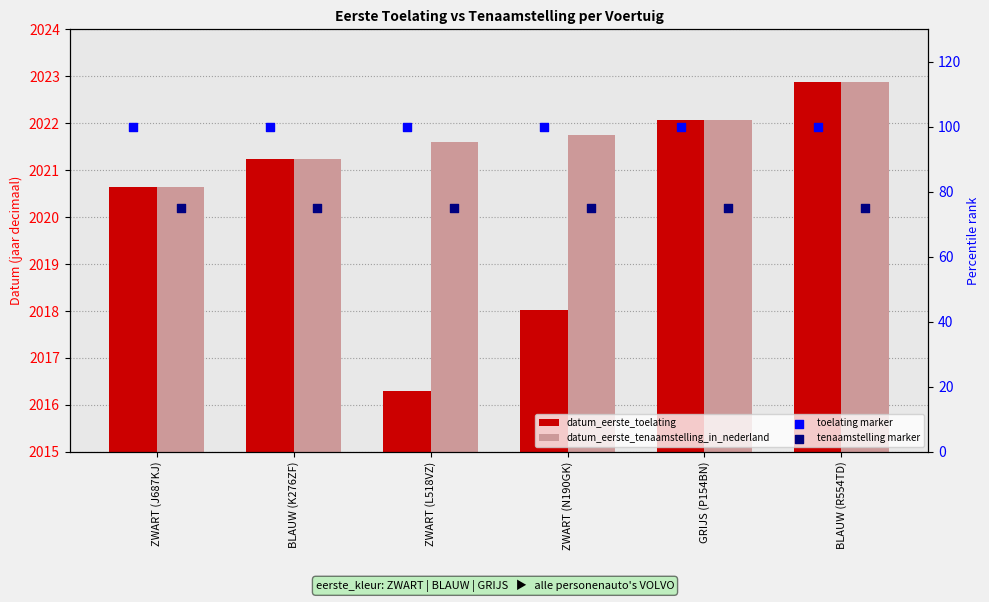

Which series has the largest total across all categories?

datum_eerste_tenaamstelling_in_nederland